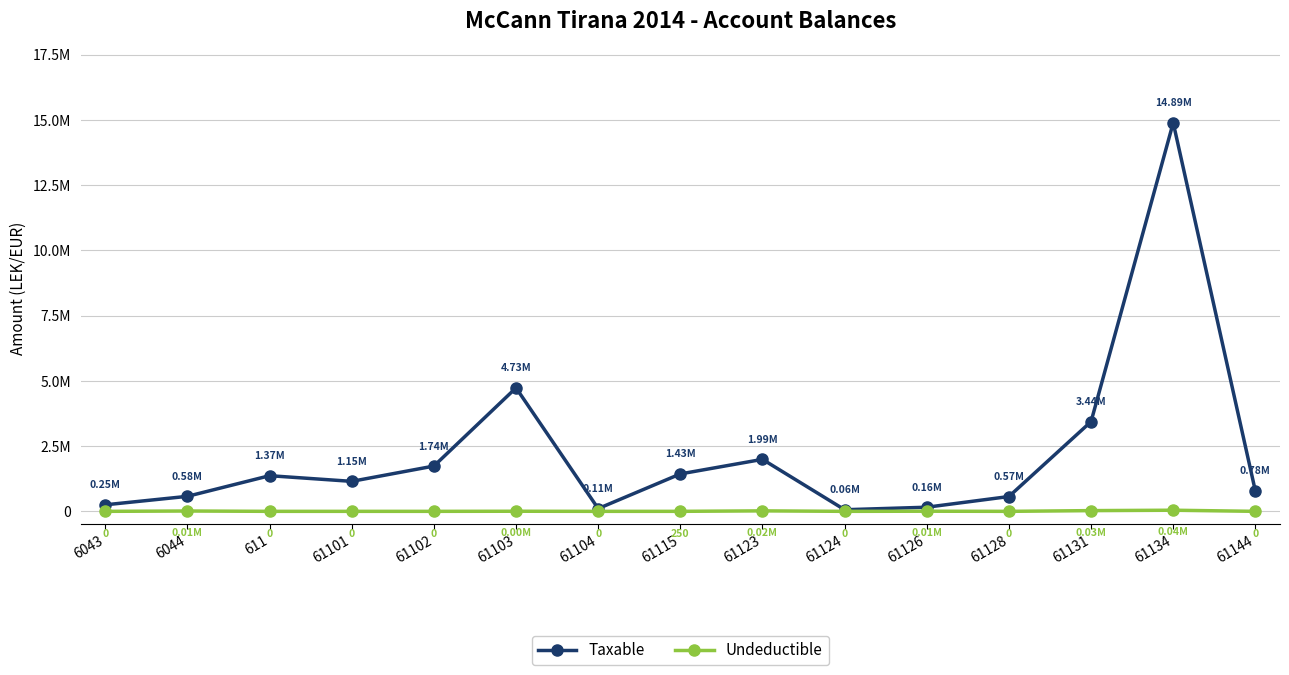

What is the highest value of the Taxable series?

14887859.8